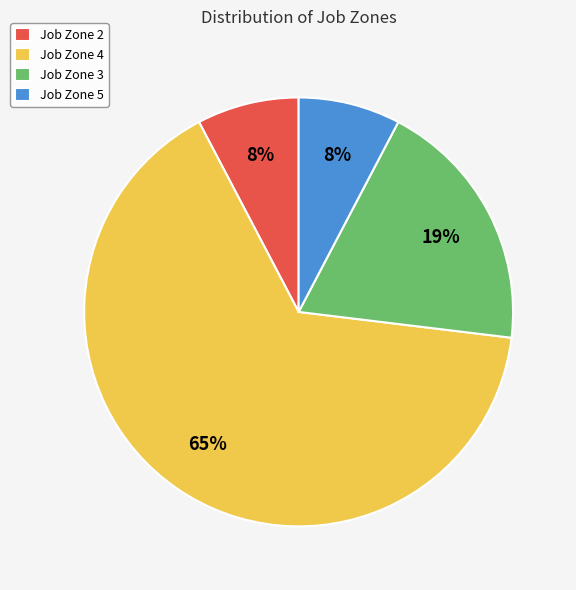

How many slices are in this pie chart?

4